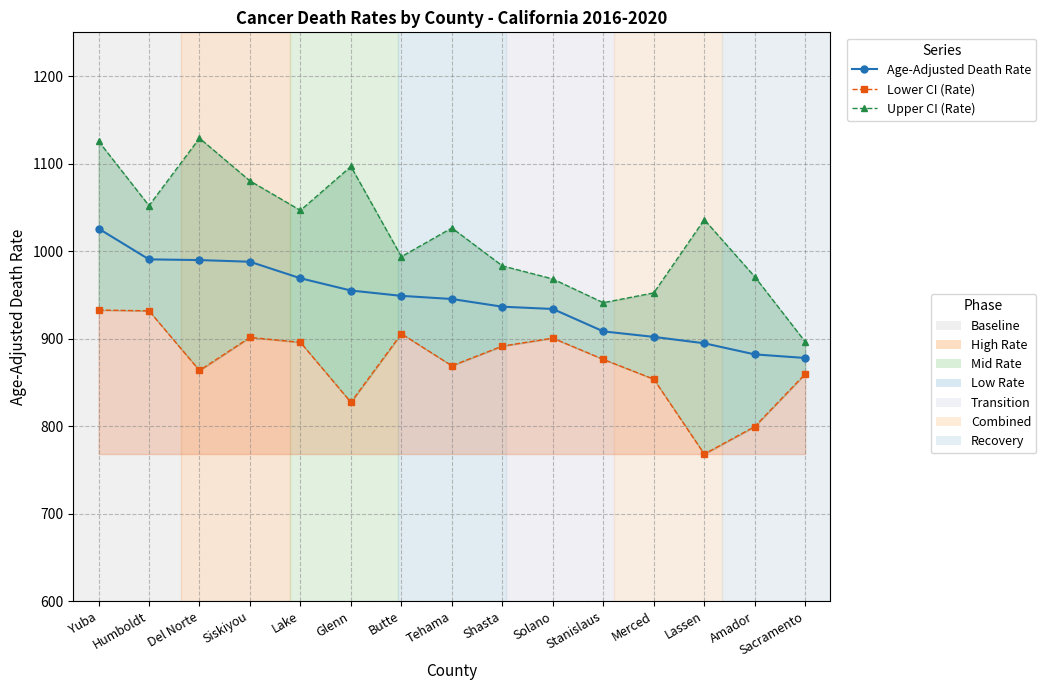

Rank the series by their maximum value, from lowest to highest.

Lower CI (Rate), Age-Adjusted Death Rate, Upper CI (Rate)